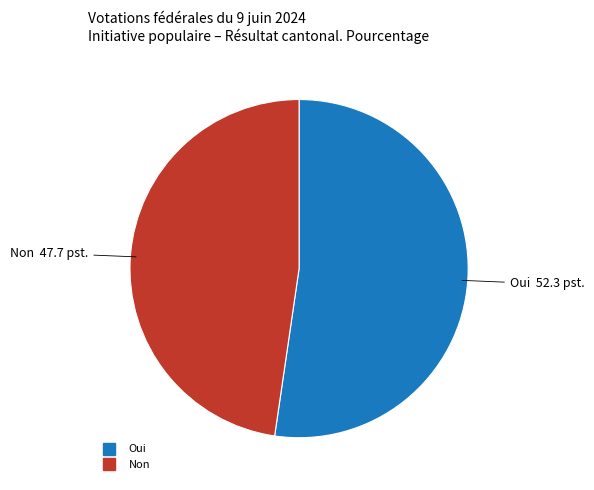

What is the ratio of the value at Non to the value at Oui?

0.9